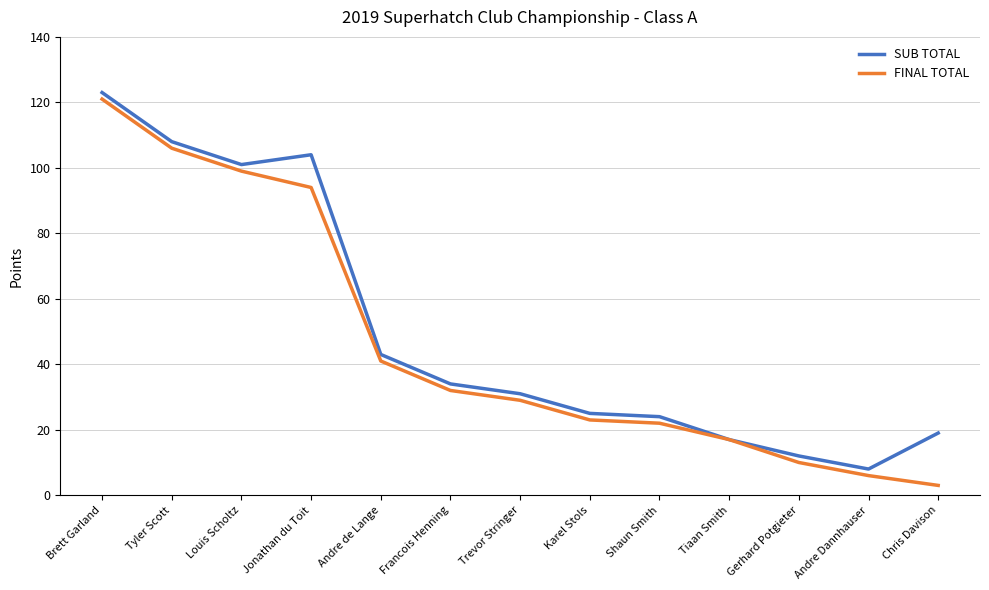

What position from the left is Karel Stols?

8